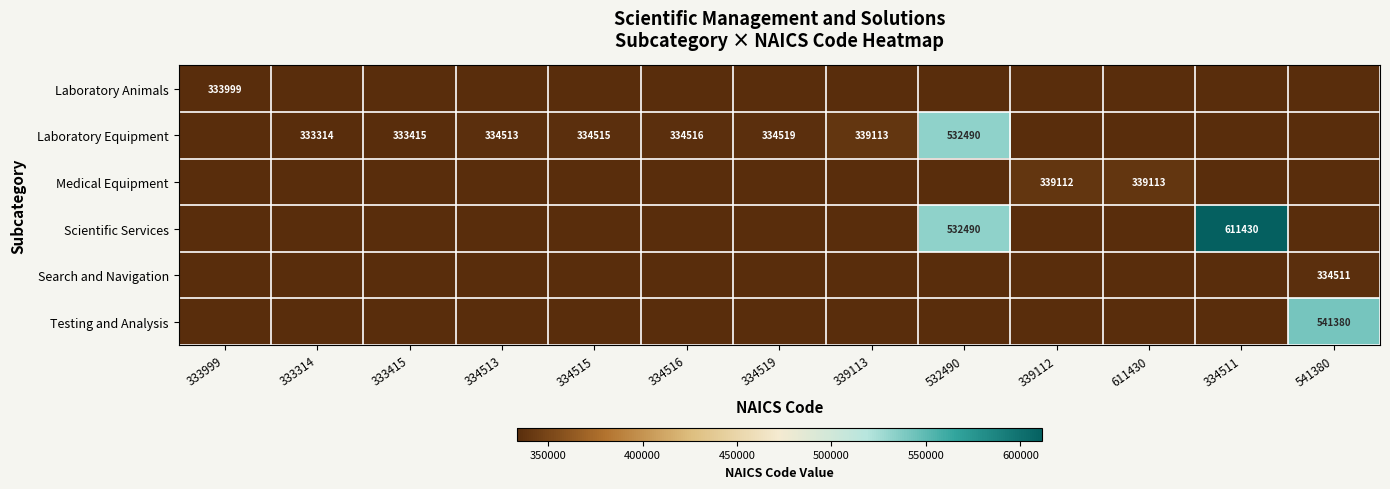

True or false: Laboratory Equipment has a value of 114048 at 334516.

False